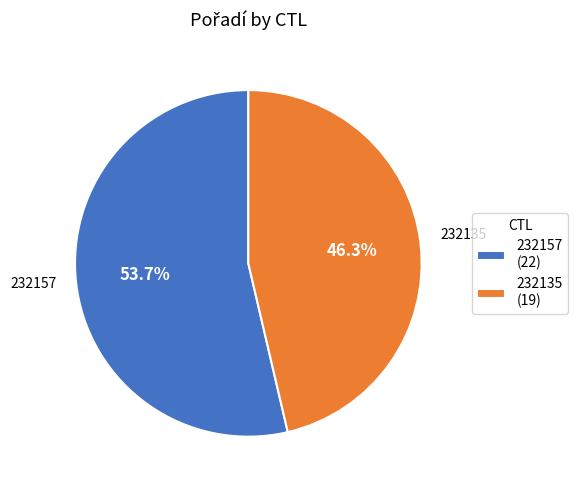

What percentage is the 232157 slice, to the nearest percent?

54%